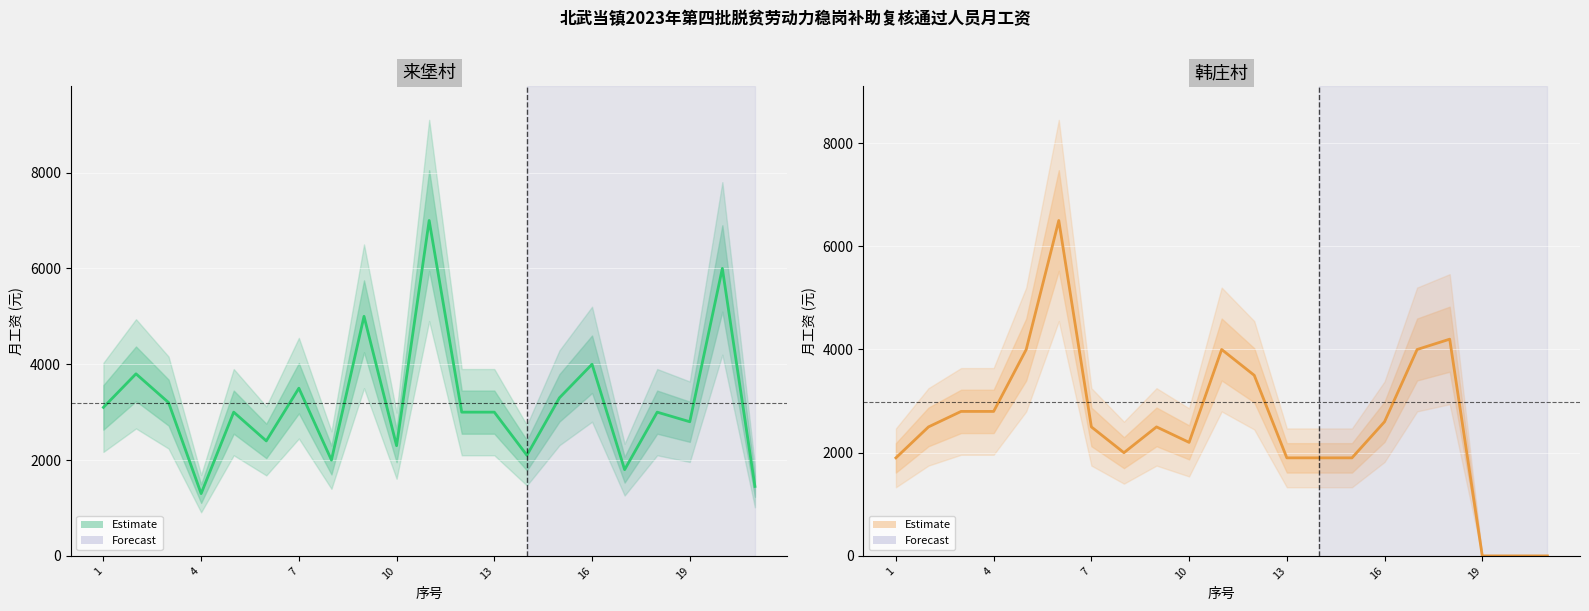

True or false: 来堡村 has more than 0 interior local peaks.

True